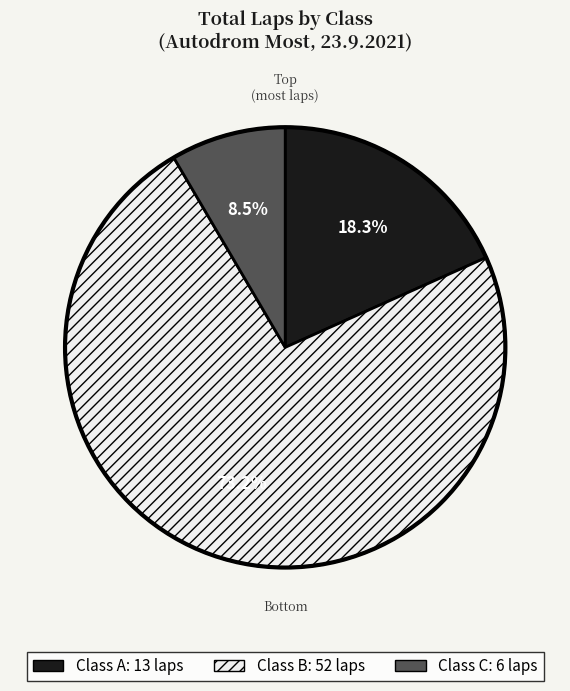

Is there a majority slice in this chart?

Yes